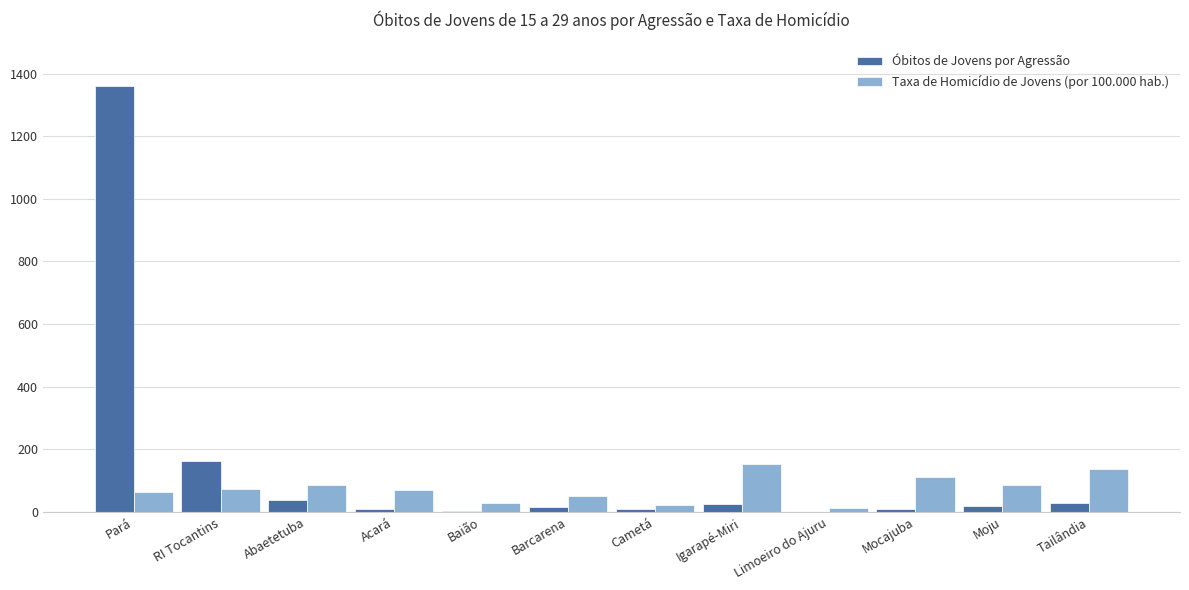

Which label corresponds to the largest value in the chart?

Pará